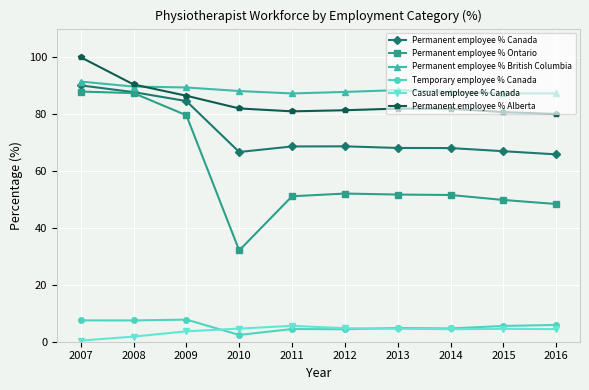

Which label corresponds to the largest value in the chart?

2007